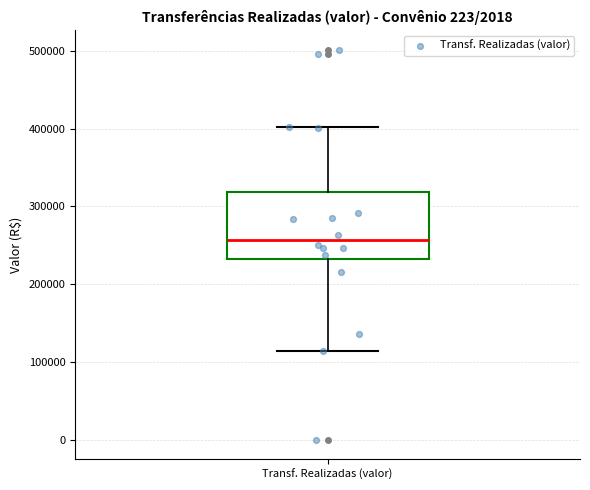

Transcribe this box plot: give where the median line is, the range the box spans, and where the two whiskers end, as read against the y-axis. The values are not printed on the chart, so give them approximately, as read against the axis.

median 260000, box 230000 to 320000, whiskers 110000 to 400000